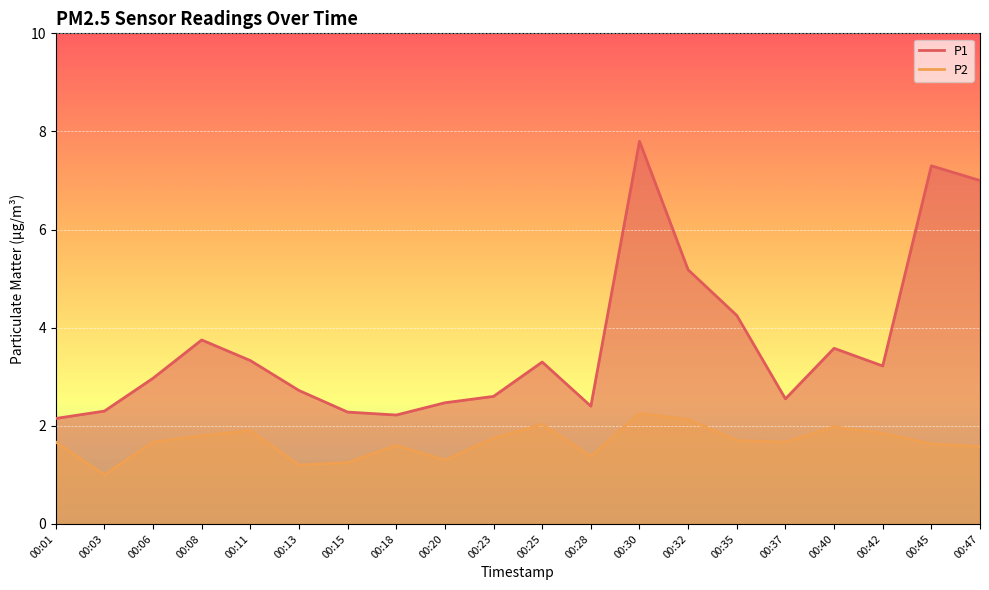

At how many categories does at least one series exceed 2?

20